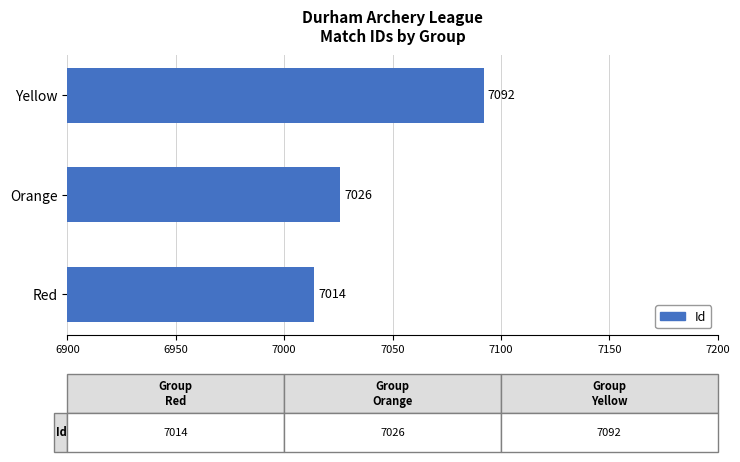

How many bars are there in total?

3